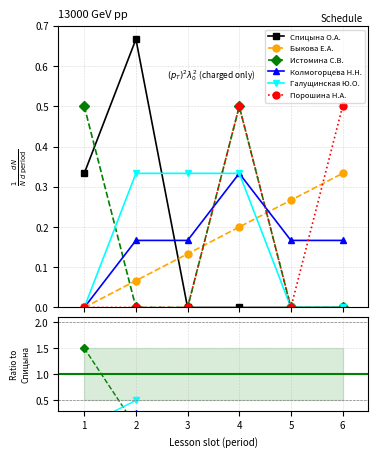

Reading left to right, what are all the values shown in this chart?

Спицына О.А.: 1=0.3	2=0.7	3=0.0	4=0.0	5=0.0	6=0.0
Быкова Е.А.: 1=0.0	2=0.1	3=0.1	4=0.2	5=0.3	6=0.3
Истомина С.В.: 1=0.5	2=0.0	3=0.0	4=0.5	5=0.0	6=0.0
Колмогорцева Н.Н.: 1=0.0	2=0.2	3=0.2	4=0.3	5=0.2	6=0.2
Галущинская Ю.О.: 1=0.0	2=0.3	3=0.3	4=0.3	5=0.0	6=0.0
Порошина Н.А.: 1=0.0	2=0.0	3=0.0	4=0.5	5=0.0	6=0.5